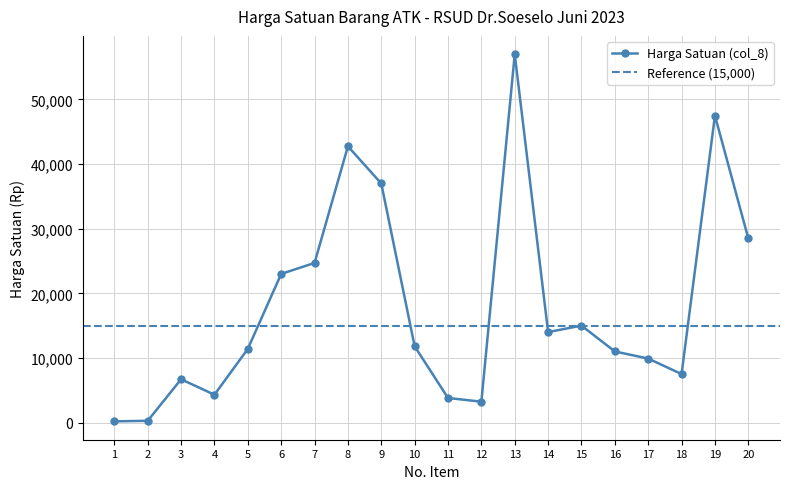

How many data points does each series have?

20